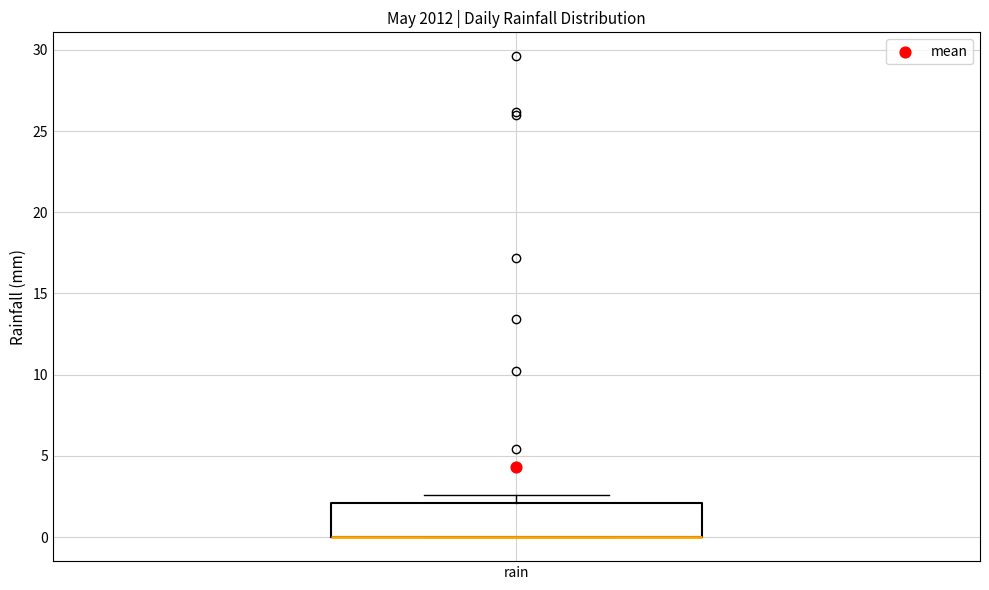

Read this box plot against the y-axis: the position of the median line, the range covered by the box, and the ends of both whiskers. The values are not printed on the chart, so give them approximately, as read against the axis.

median 0.0 (drawn on the box's lower edge), box 0.0 to 2.0, whiskers 0.0 to 2.5